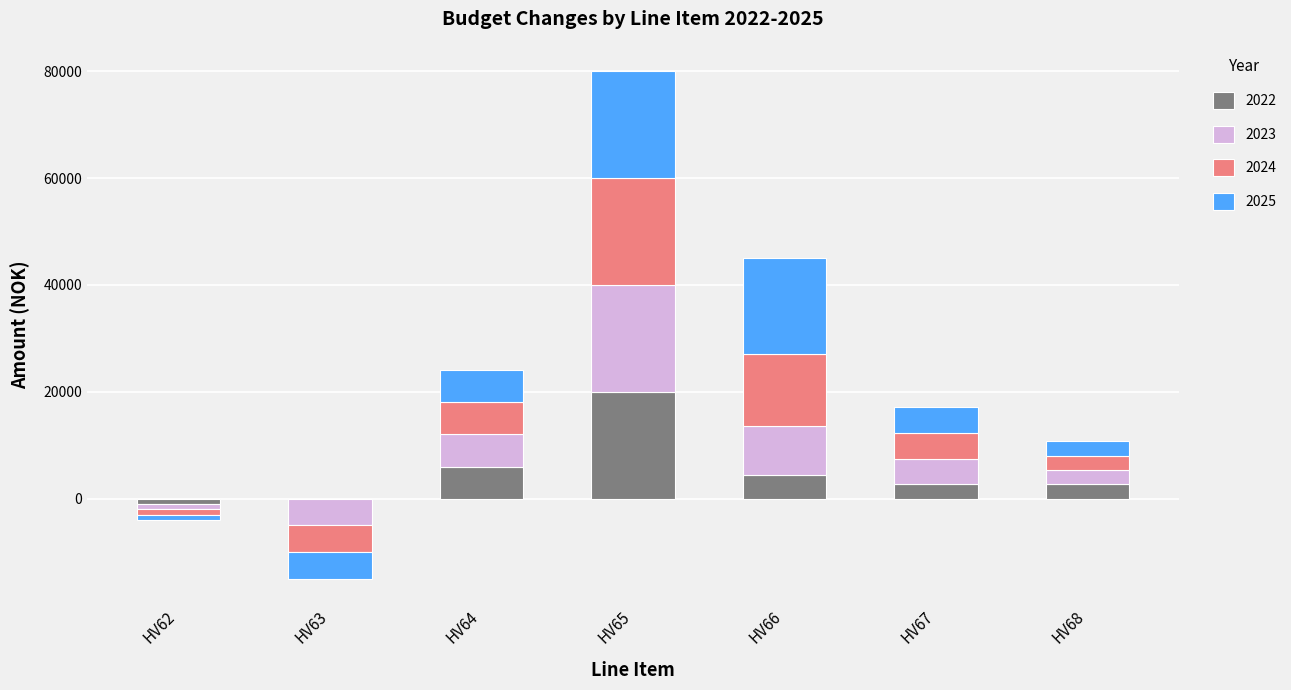

Which label corresponds to the smallest value in the chart?

HV63